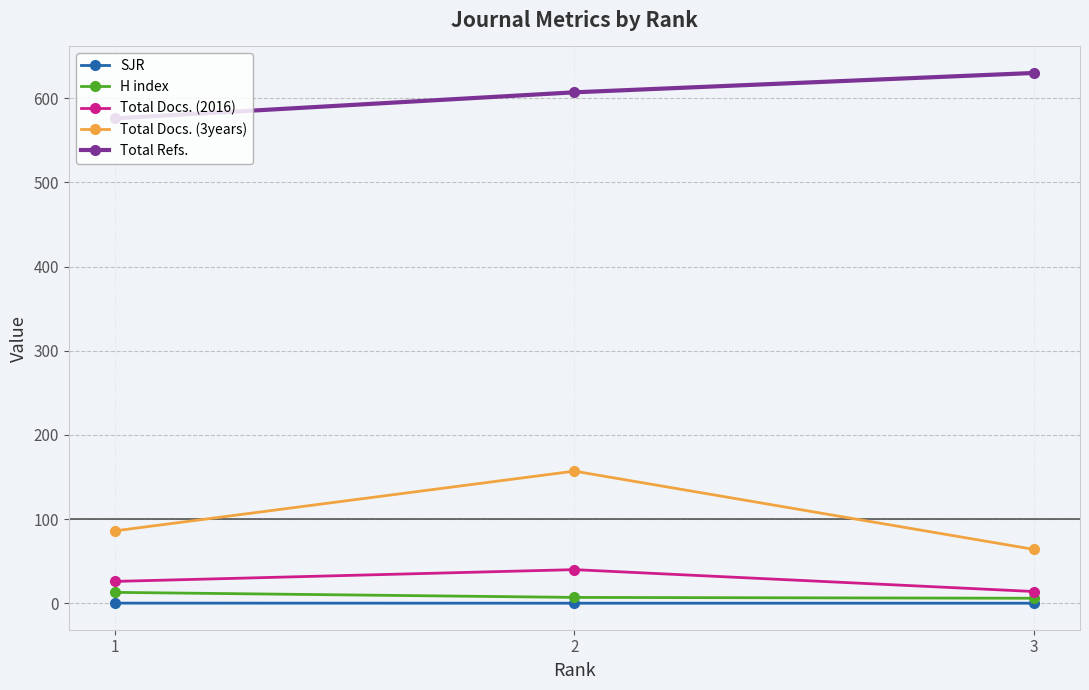

What is the greatest value displayed?

630.0